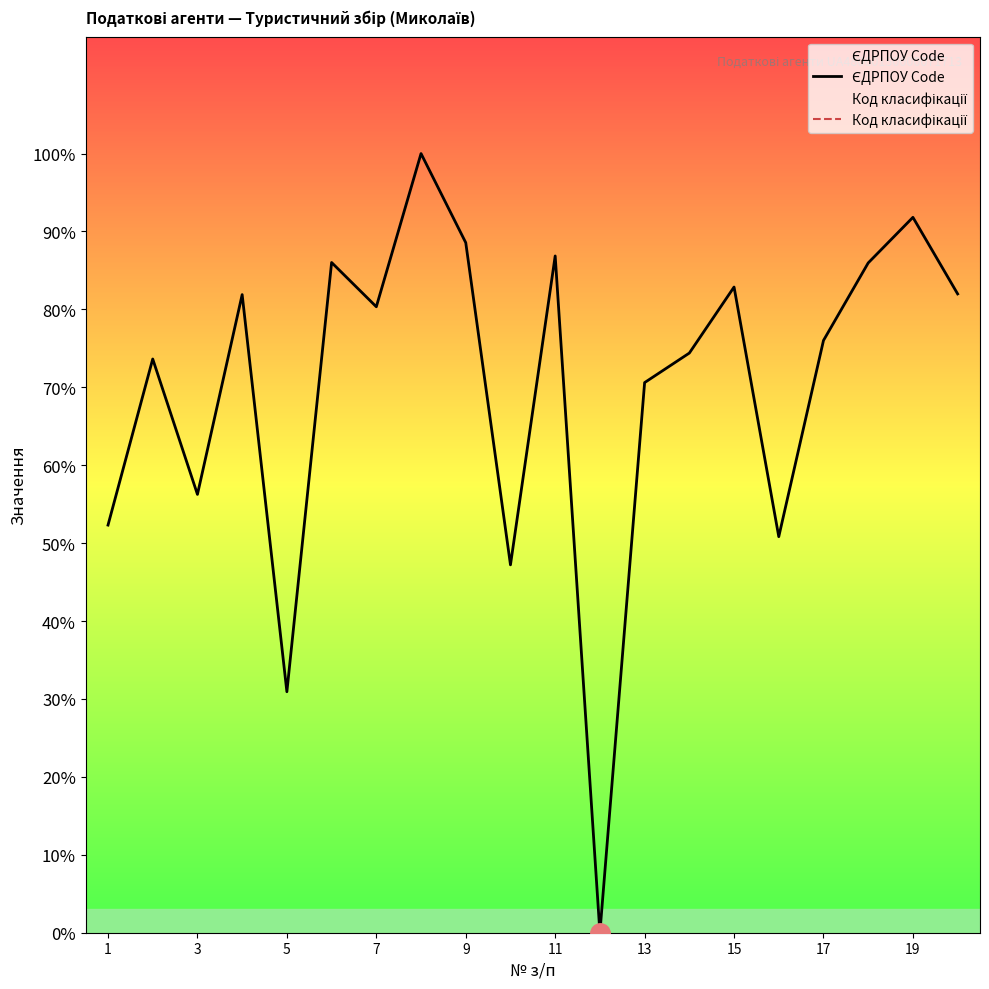

At 11, list the series in order from smallest to largest.

ЄДРПОУ Code, Код класифікації